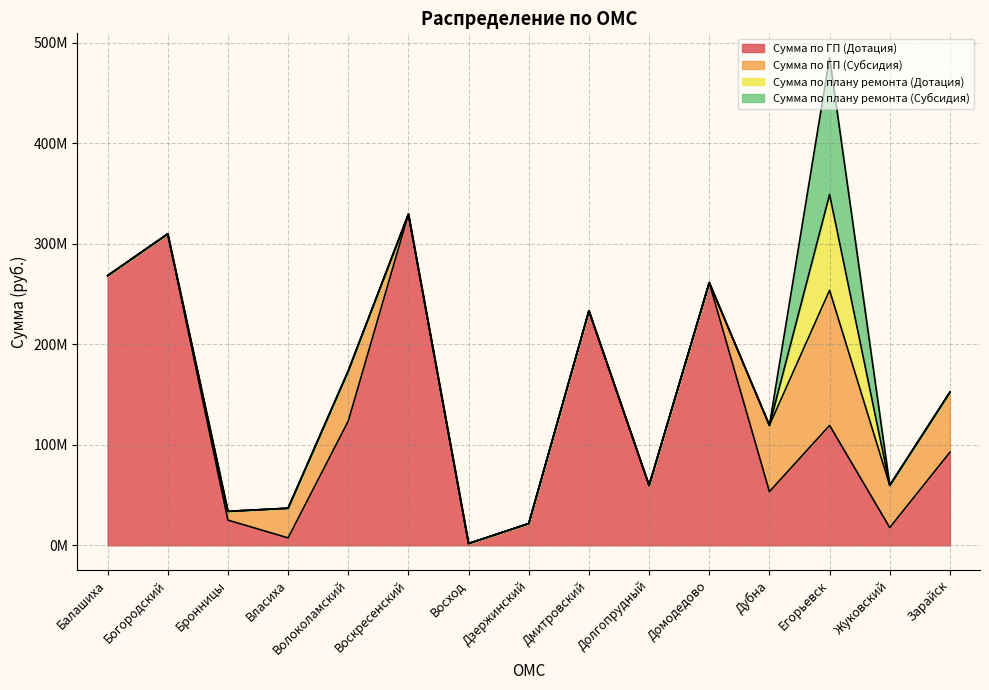

The value of Сумма по ГП (Дотация) at Балашиха is 268252000.0. True or false?

True